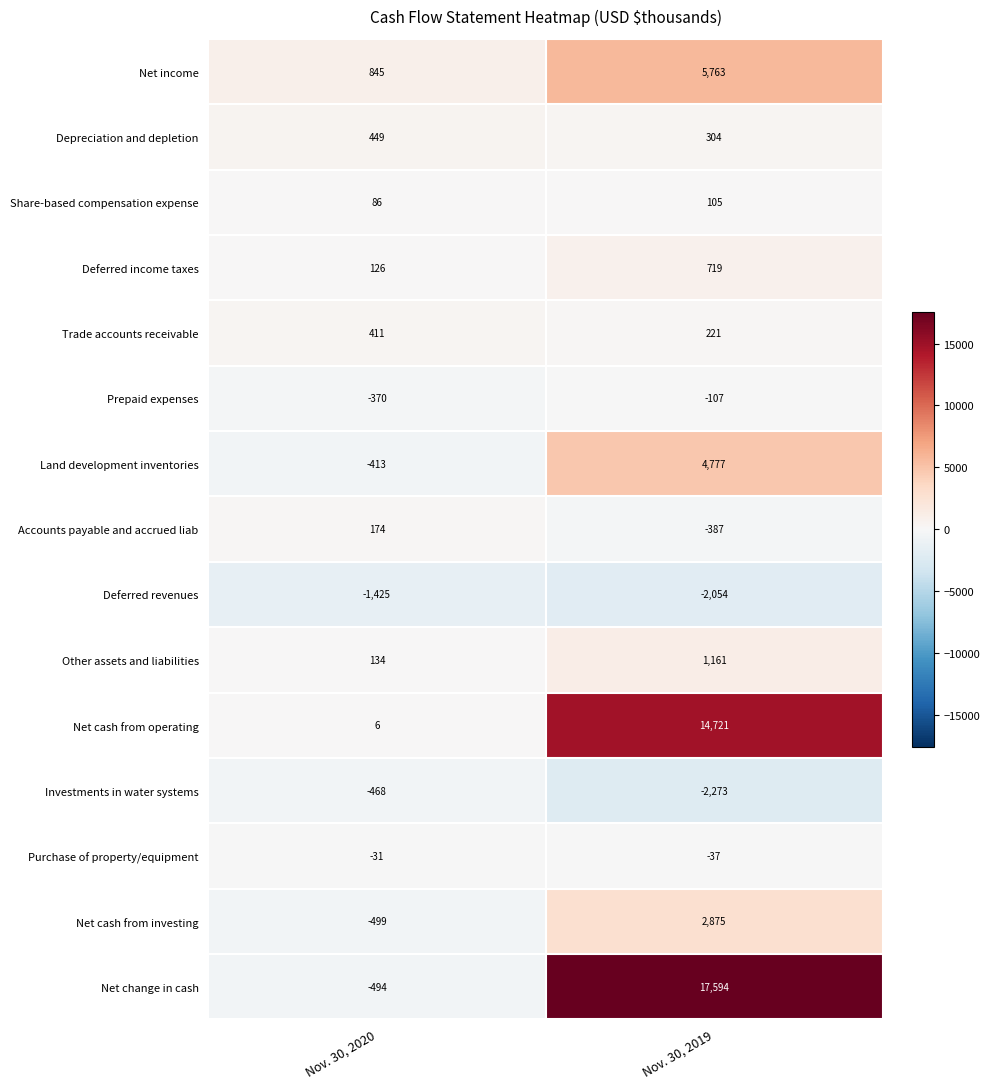

Is it true that Net income equals 845 at Nov. 30, 2020?

True